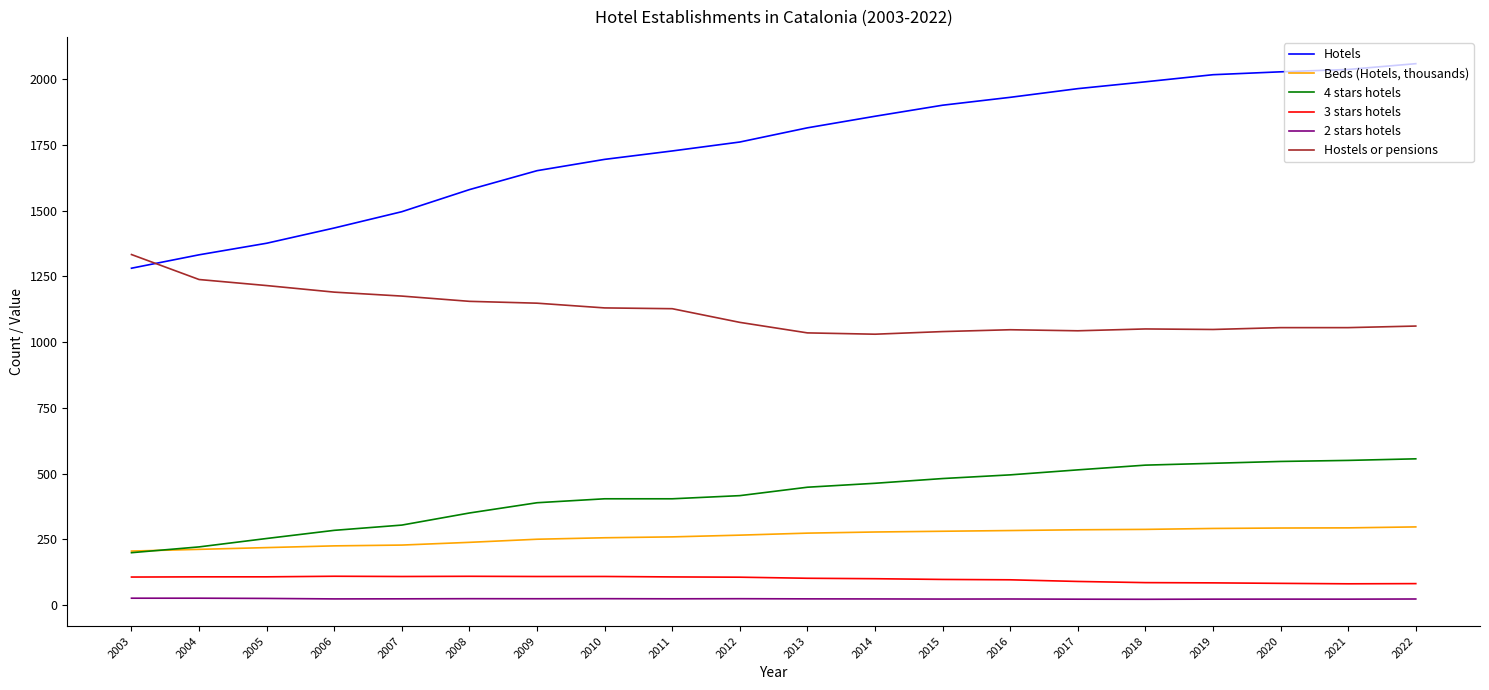

True or false: 3 stars hotels and Hostels or pensions cross at least once.

False